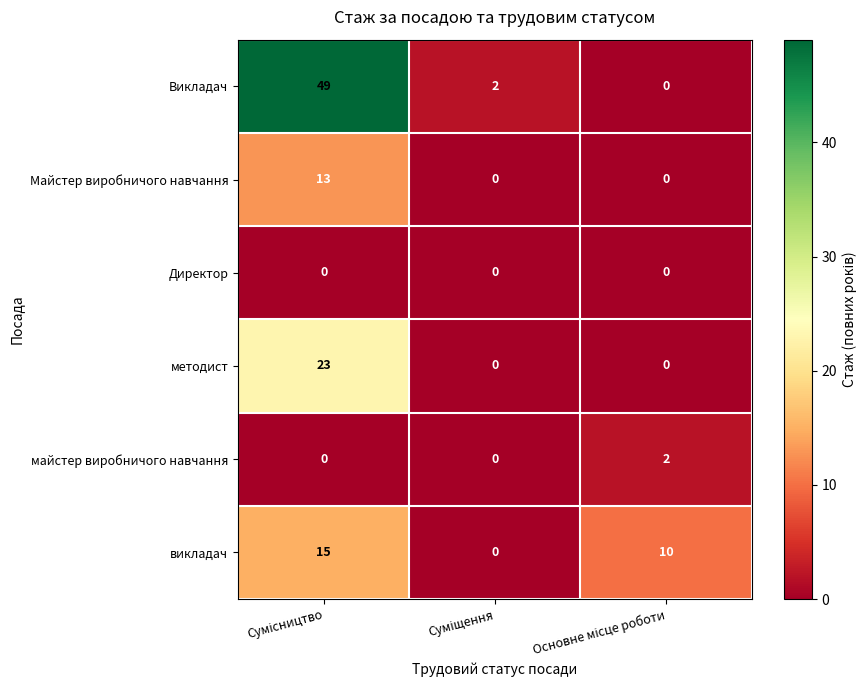

Which series has the largest total across all categories?

Викладач